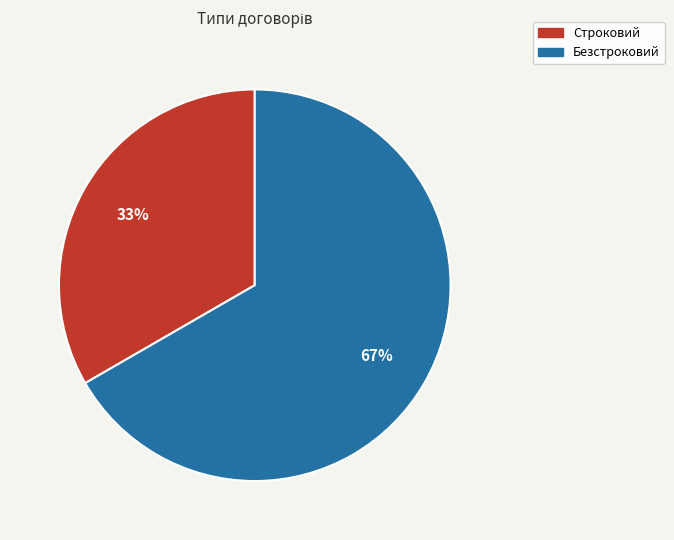

Approximately how many times larger is the value at Безстроковий compared to Строковий?

2.0